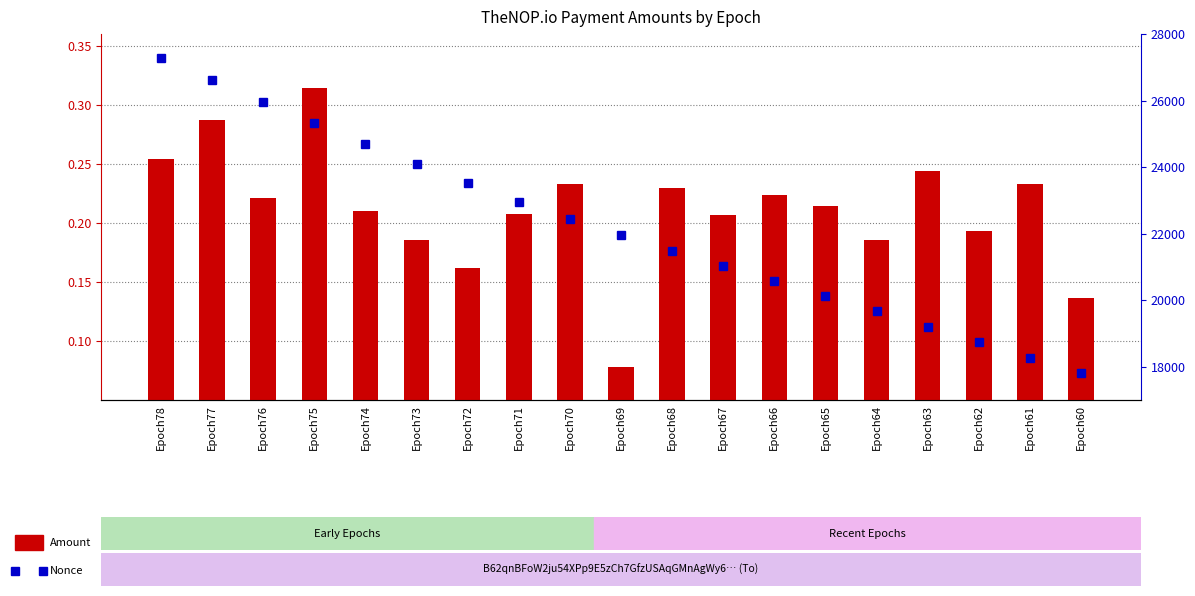

Which series has the largest total across all categories?

Nonce